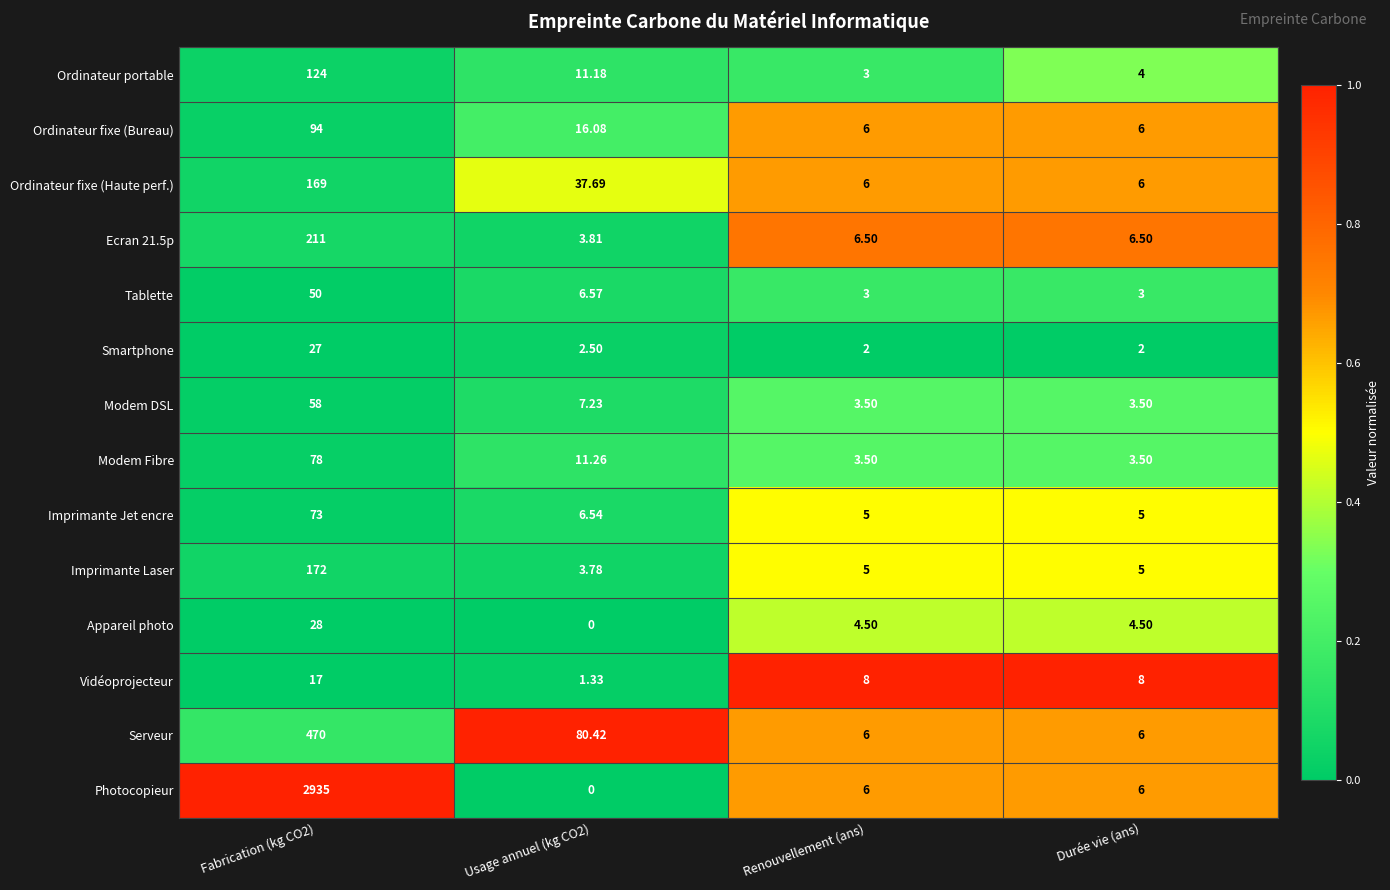

At which category does the chart reach its minimum across all series?

Usage annuel (kg CO2)